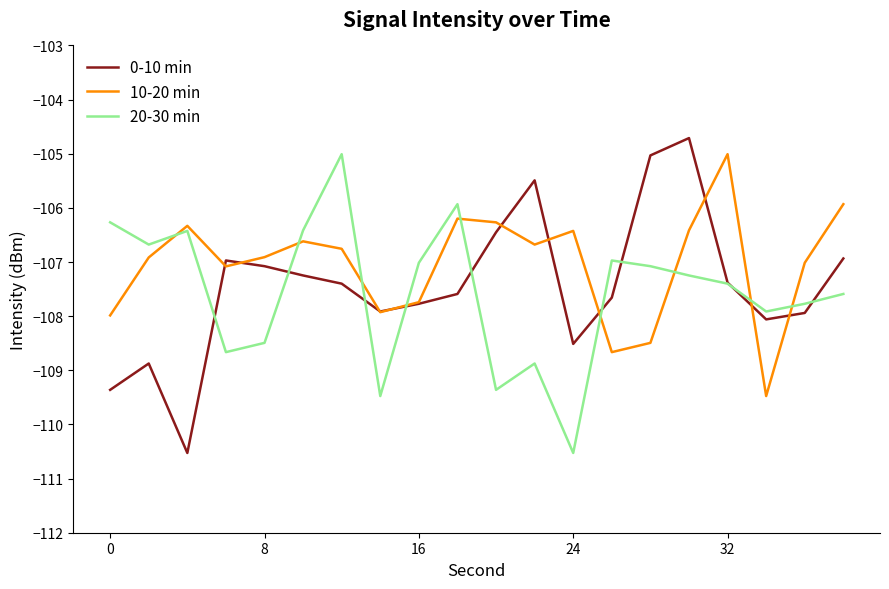

What is the lowest value of the 10-20 min series?

-109.5